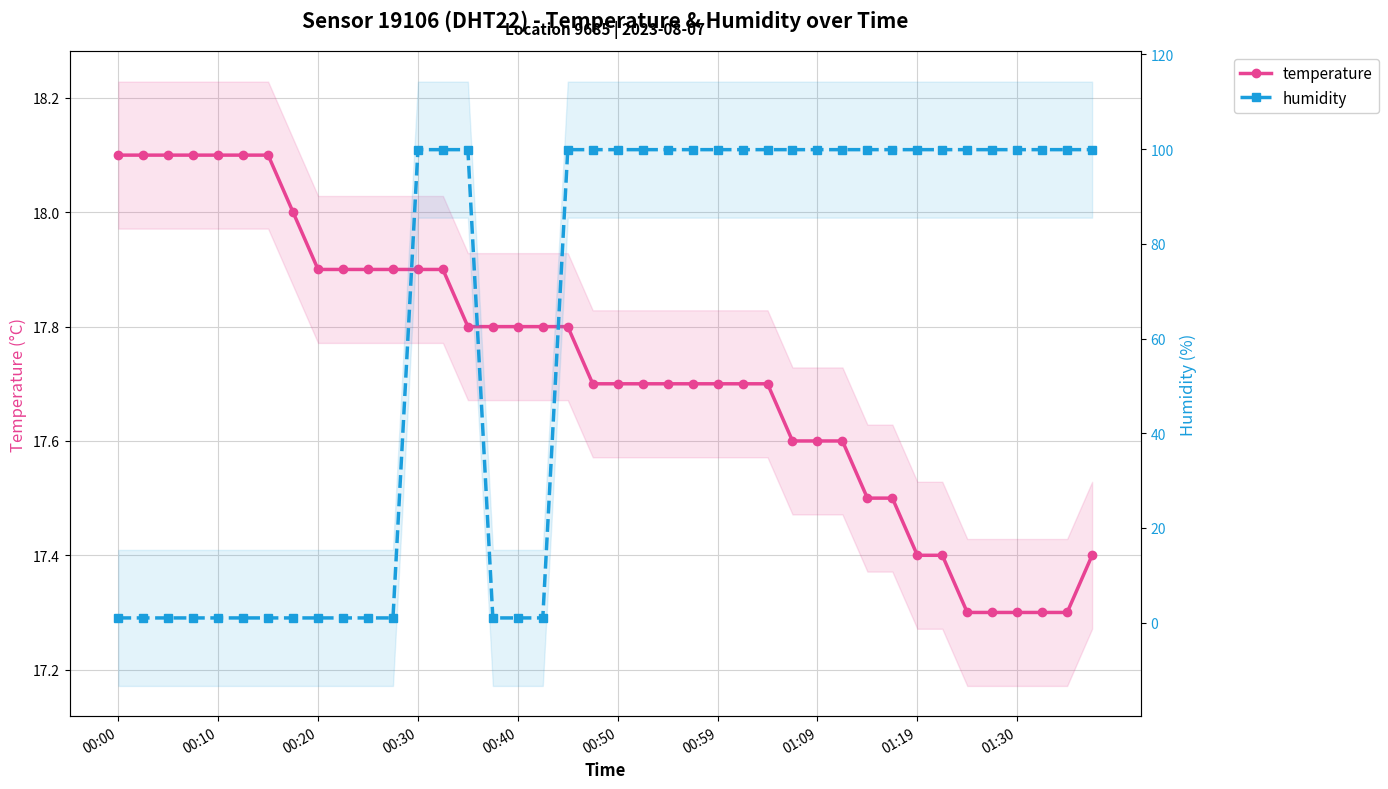

At which label is humidity closest to 50?

00:00